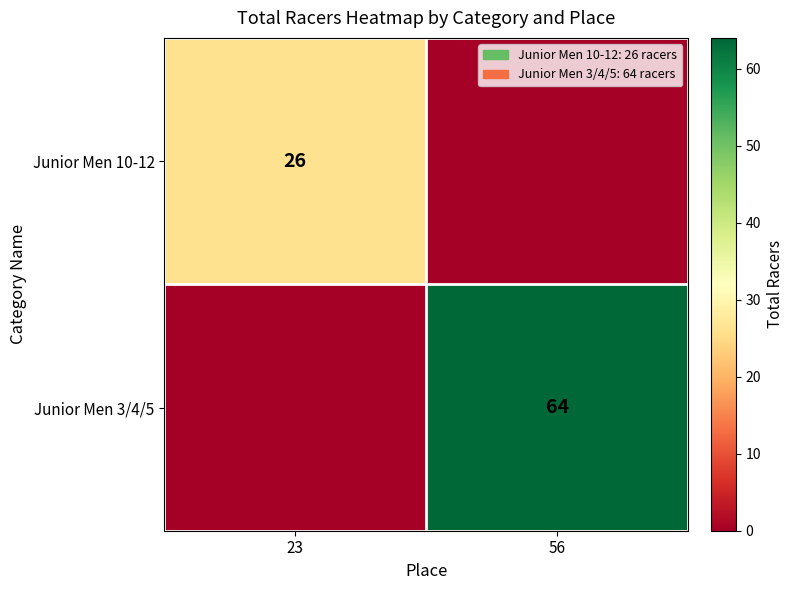

Is the value of Junior Men 10-12 at 23 greater than the value of Junior Men 3/4/5 at 56?

No